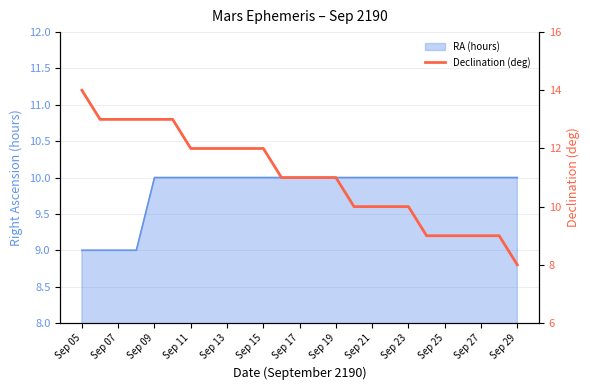

Does the chart have visible grid lines?

Yes